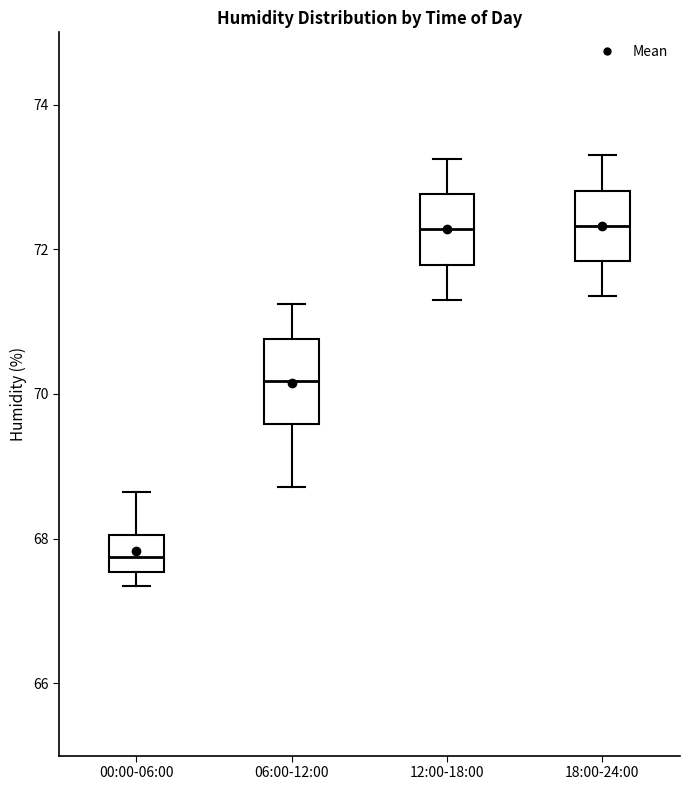

Reading left to right, read every box against the y-axis: the position of its median line, the range the box covers, and the ends of its whiskers. The values are not printed on the chart, so give them approximately, as read against the axis.

00:00-06:00: median 67.8, box 67.6 to 68.0, whiskers 67.4 to 68.6
06:00-12:00: median 70.2, box 69.6 to 70.8, whiskers 68.8 to 71.2
12:00-18:00: median 72.2, box 71.8 to 72.8, whiskers 71.4 to 73.2
18:00-24:00: median 72.4, box 71.8 to 72.8, whiskers 71.4 to 73.4